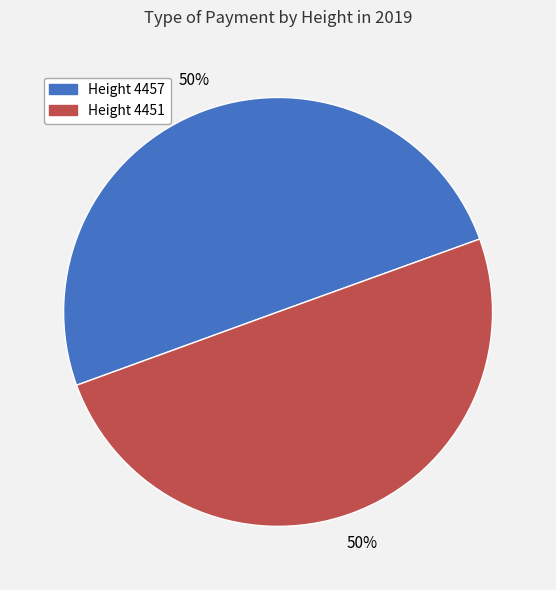

To the nearest percent, what is the average slice percentage?

50%